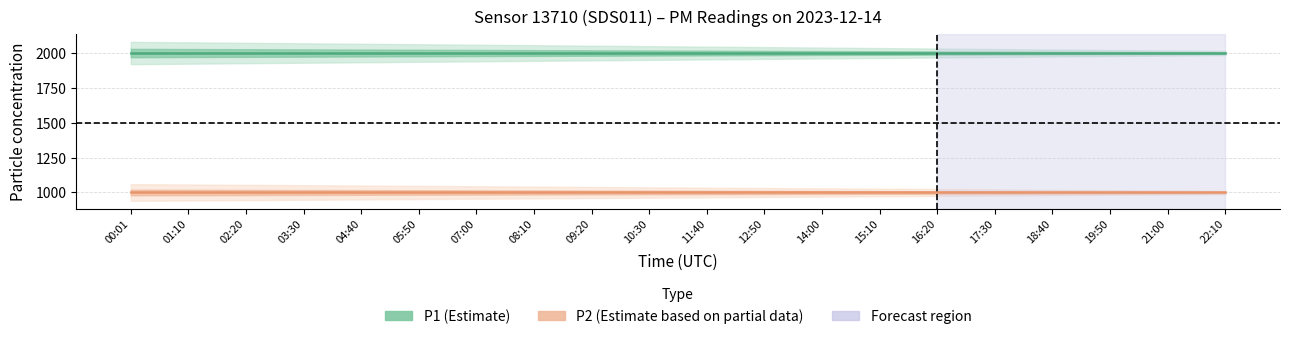

Does the chart have visible grid lines?

Yes